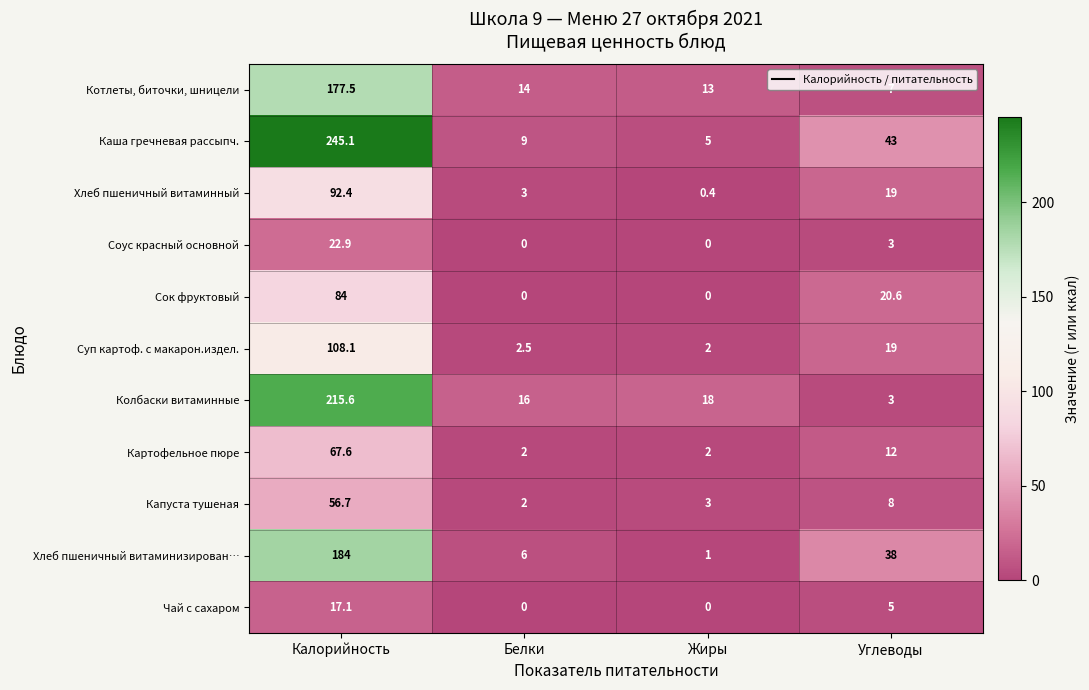

What is the maximum value for Котлеты, биточки, шницели?

177.5